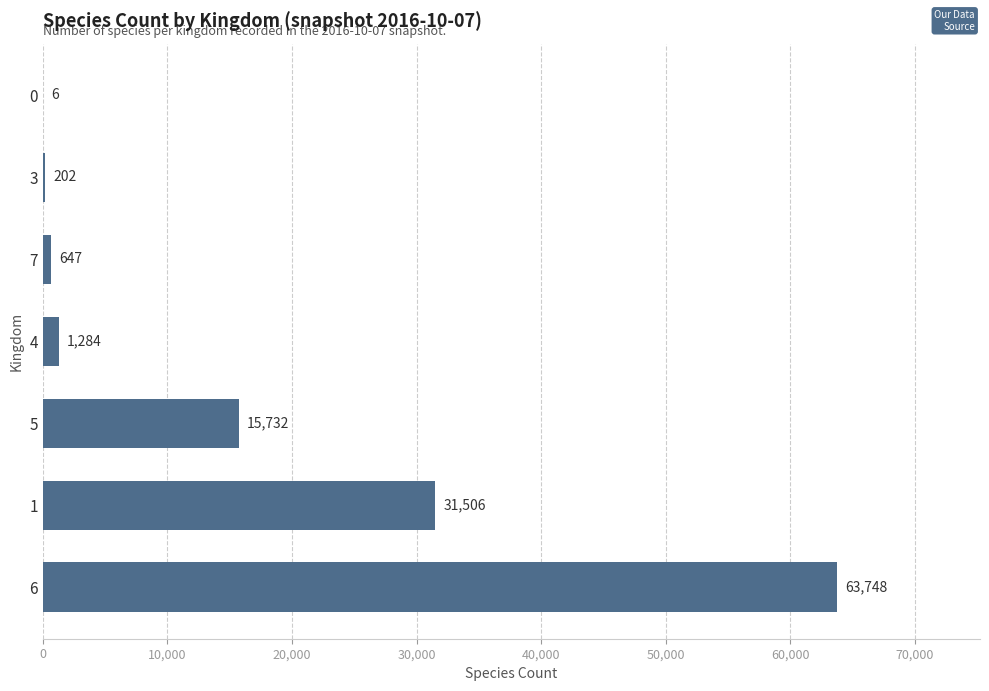

Is it true that the value at 1 is 31506?

True